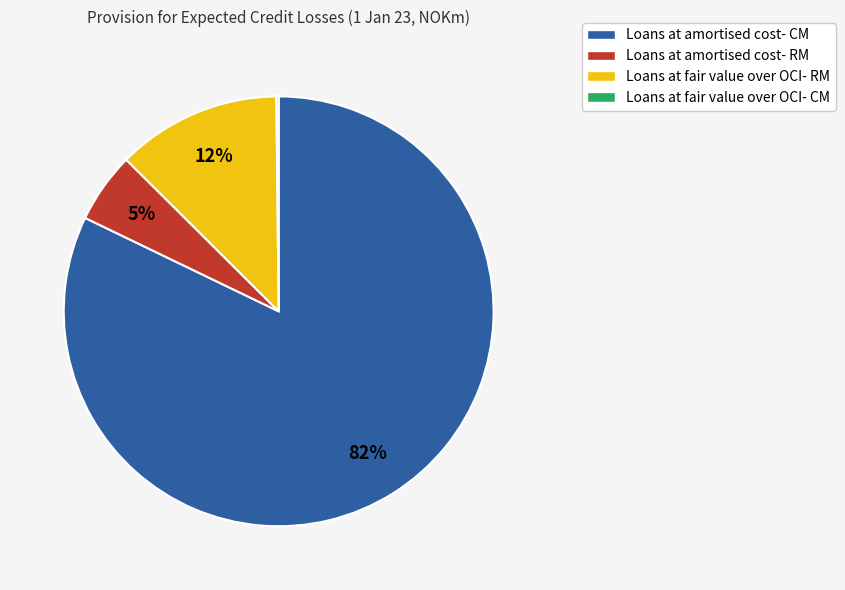

What percentage is the Loans at fair value over OCI- RM slice, to the nearest percent?

12%